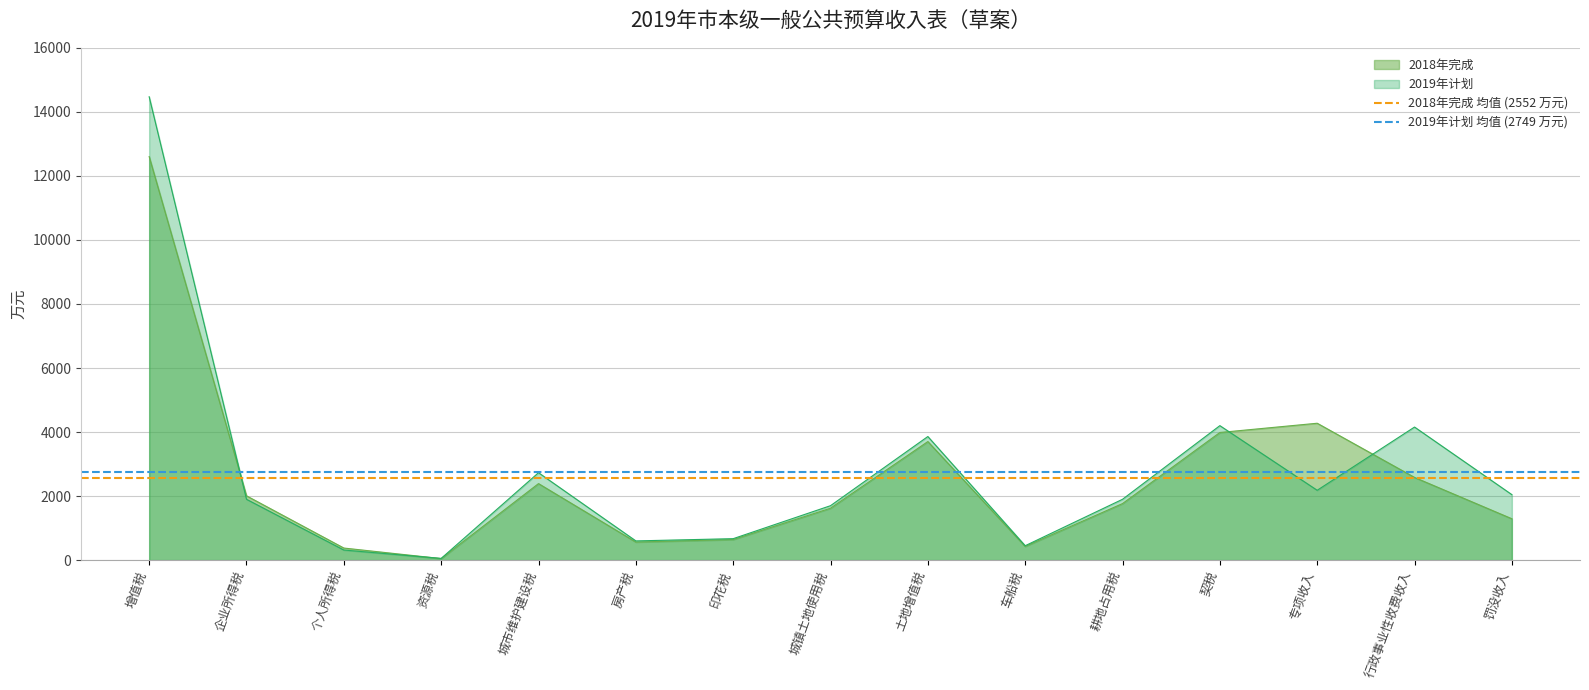

Does the chart have visible grid lines?

Yes